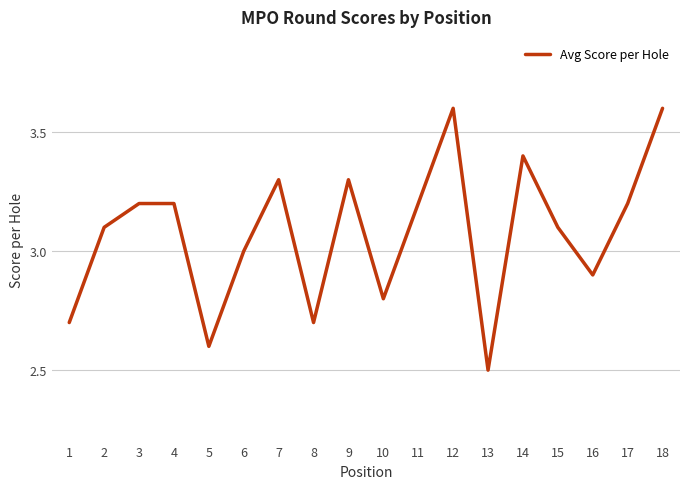

At which label does the data first exceed 3?

2